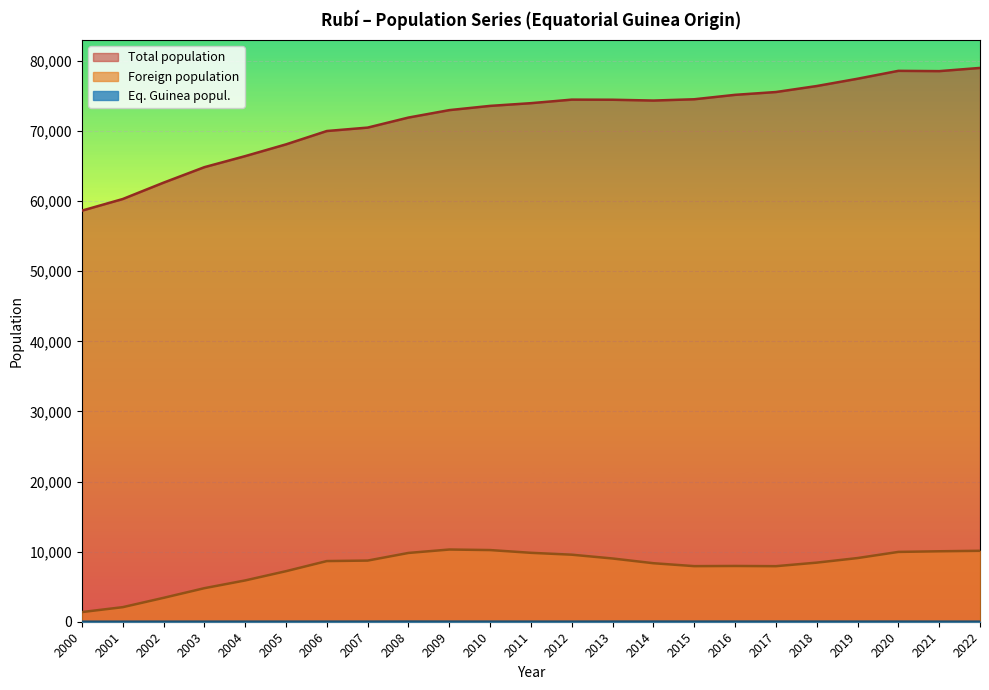

True or false: Eq. Guinea popul. has more than 1 interior local peaks.

True